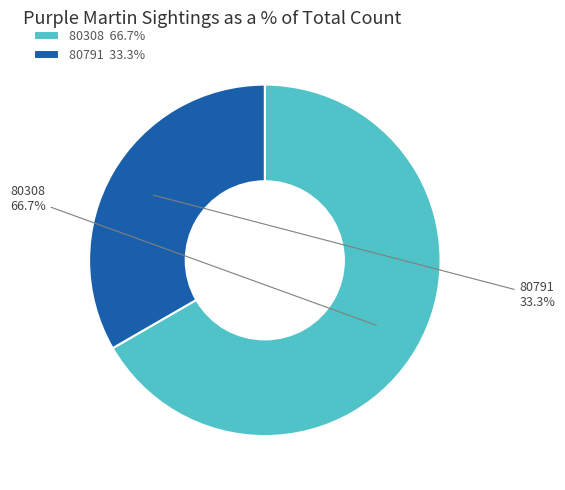

Combined, do 80308 and 80791 account for over 50%?

Yes